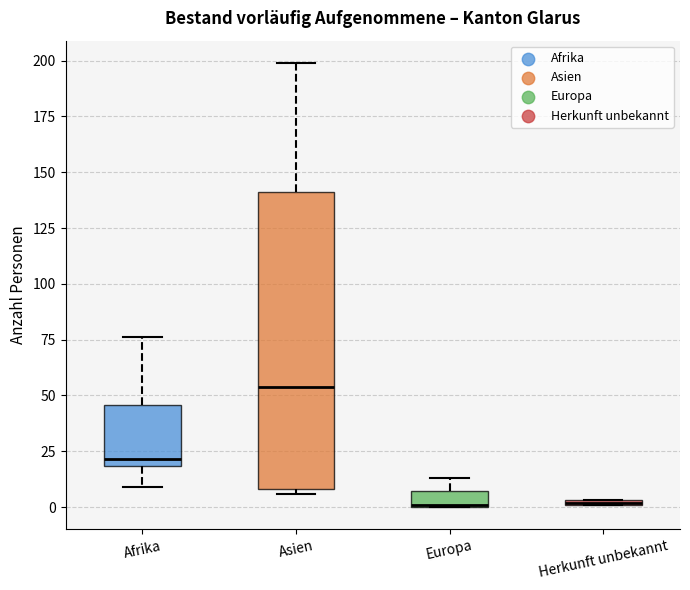

Which box's median line is the highest?

Asien